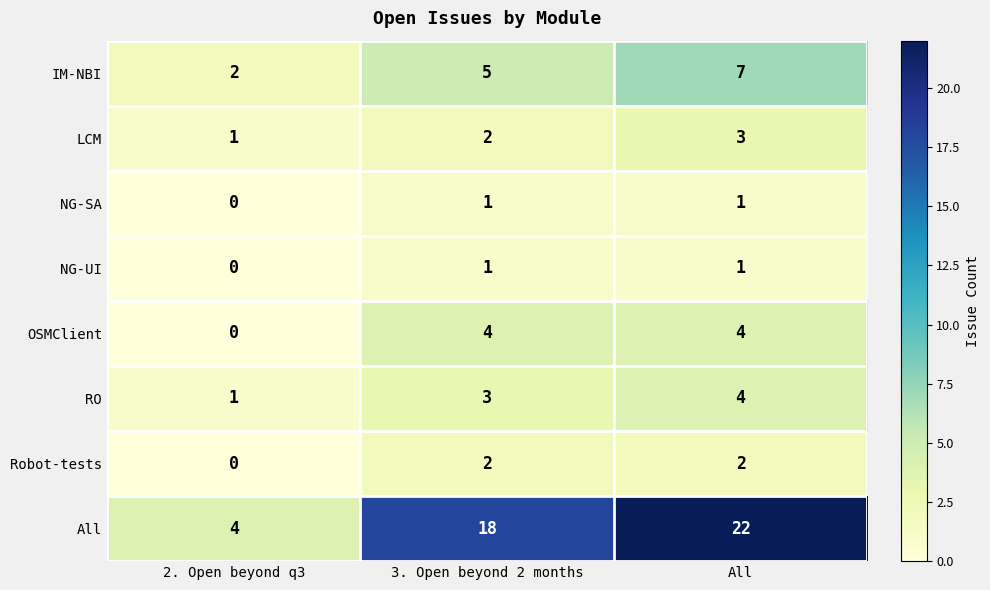

At how many categories does at least one series exceed 11?

2